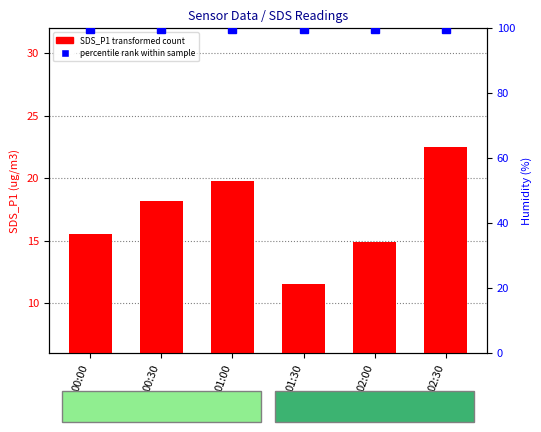

Rank the series by their average value, from highest to lowest.

percentile rank within sample, SDS_P1 transformed count